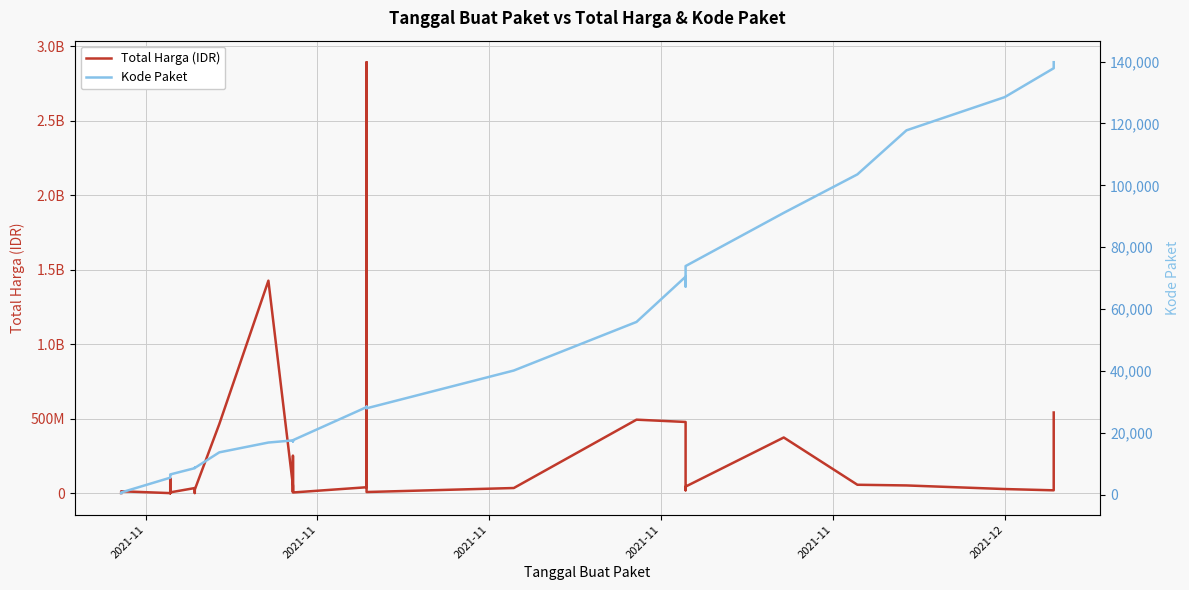

True or false: Kode Paket has a value of 62204 at 24.

False